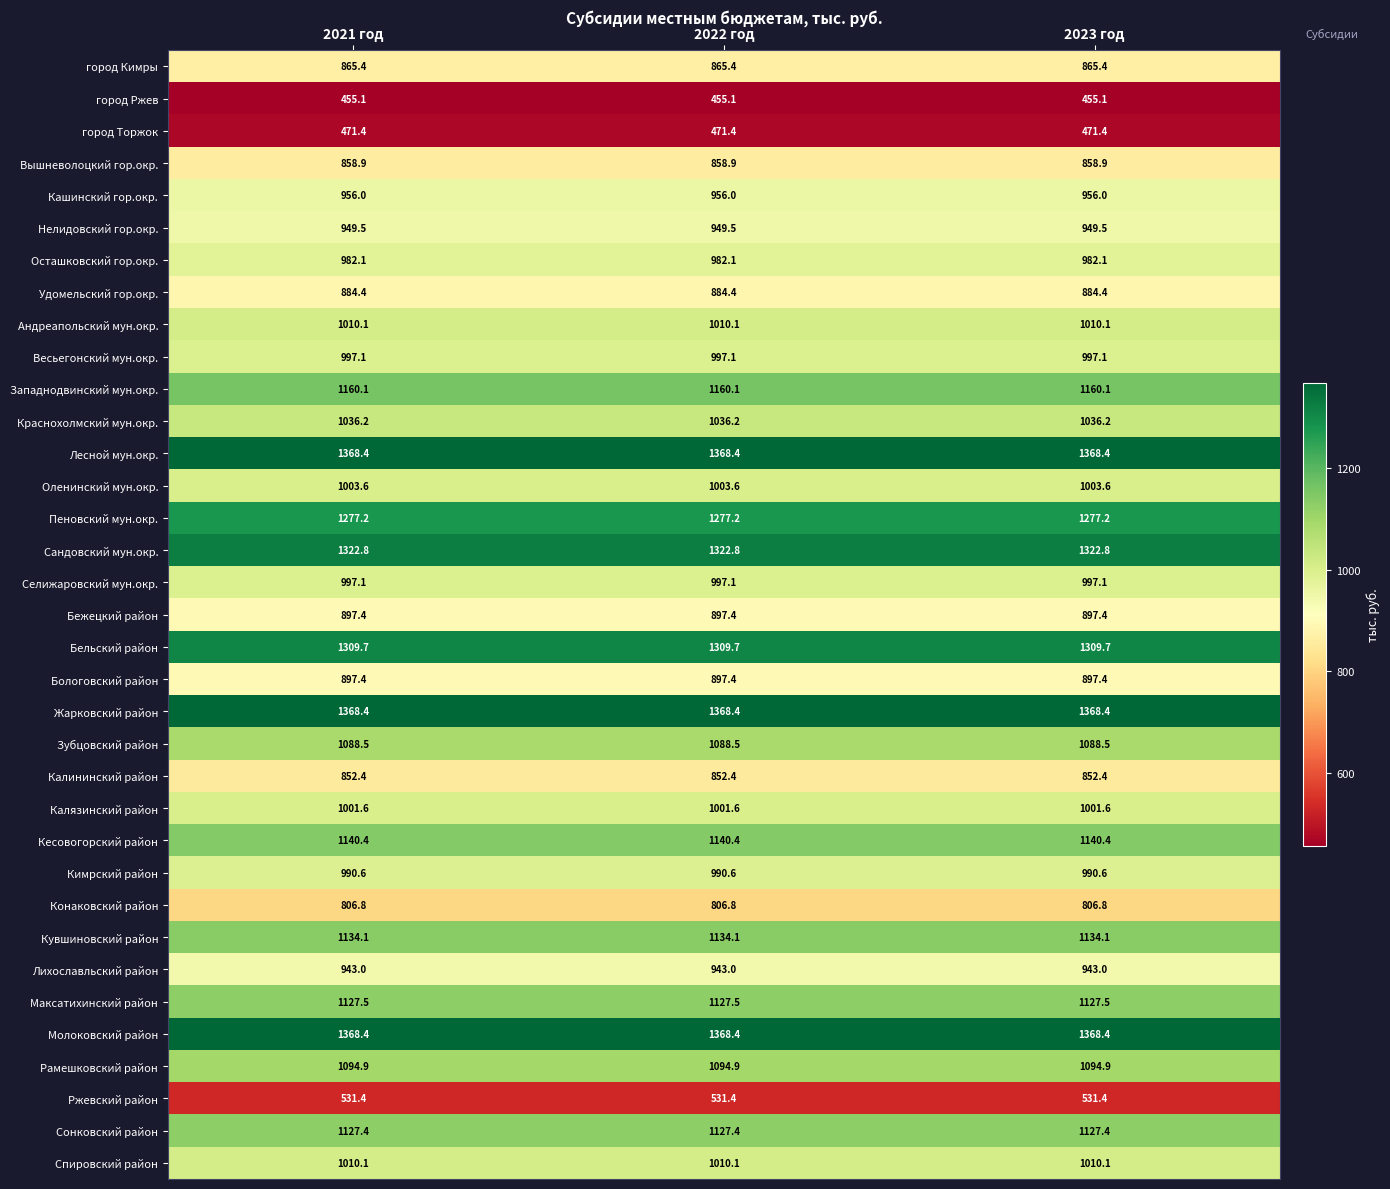

The value of Нелидовский гор.окр. at 2023 год is 949.5. True or false?

True